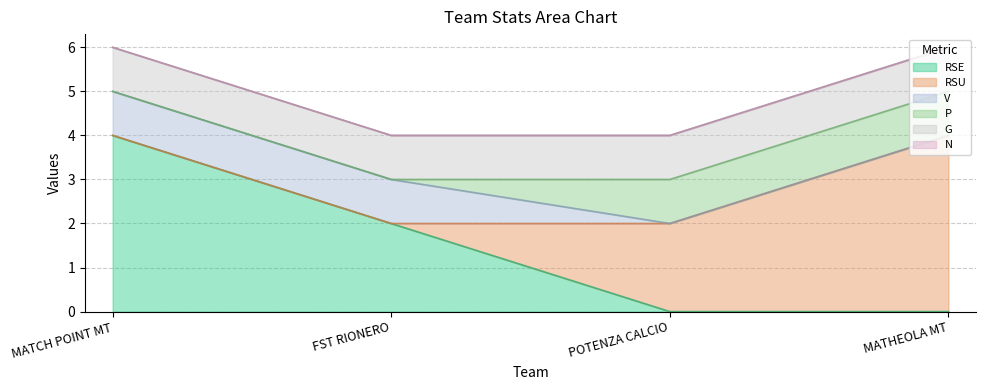

How many lines are shown in the chart?

6